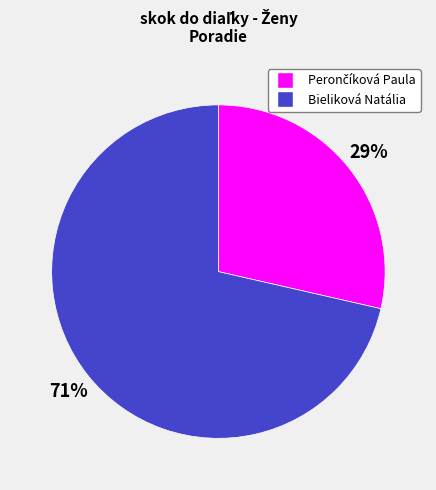

What percentage is the Bieliková Natália slice, to the nearest percent?

71%